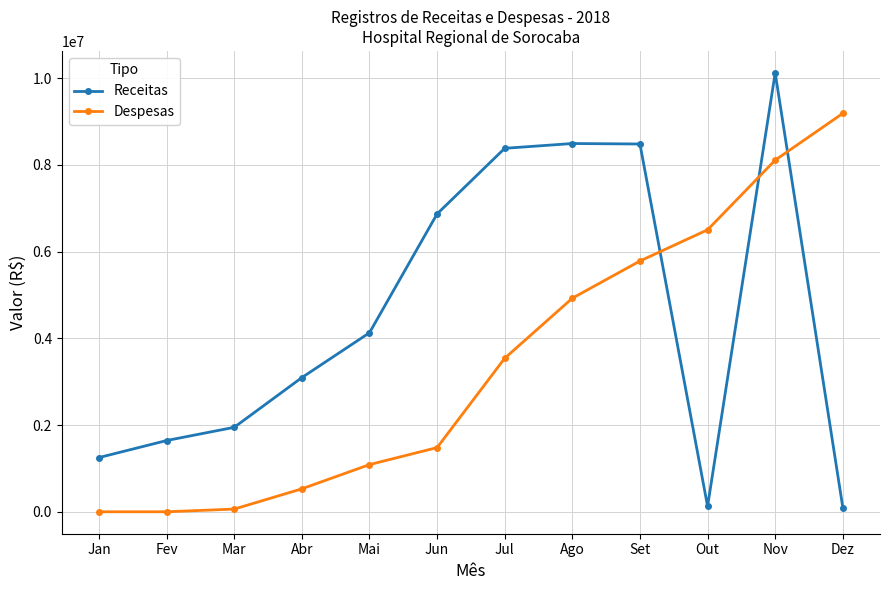

At Mai, list the series in order from smallest to largest.

Despesas, Receitas